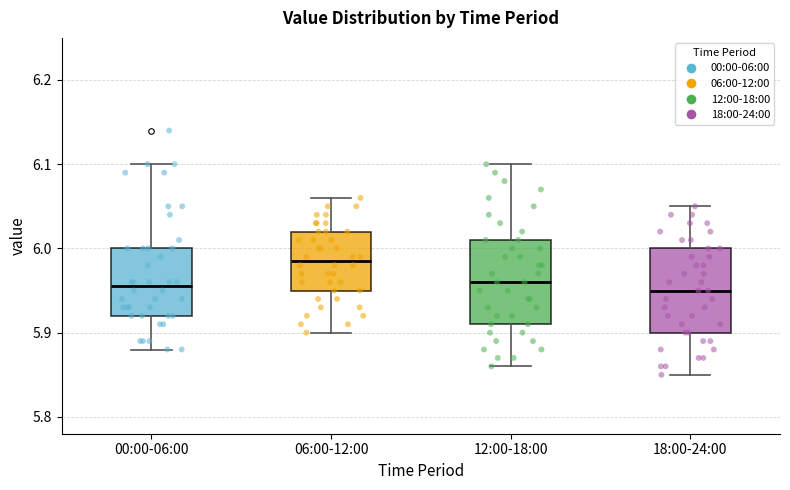

Reading left to right, read every box against the y-axis: the position of its median line, the range the box covers, and the ends of its whiskers. The values are not printed on the chart, so give them approximately, as read against the axis.

00:00-06:00: median 5.96, box 5.92 to 6.00, whiskers 5.88 to 6.10
06:00-12:00: median 5.99, box 5.95 to 6.02, whiskers 5.90 to 6.06
12:00-18:00: median 5.96, box 5.91 to 6.01, whiskers 5.86 to 6.10
18:00-24:00: median 5.95, box 5.90 to 6.00, whiskers 5.85 to 6.05